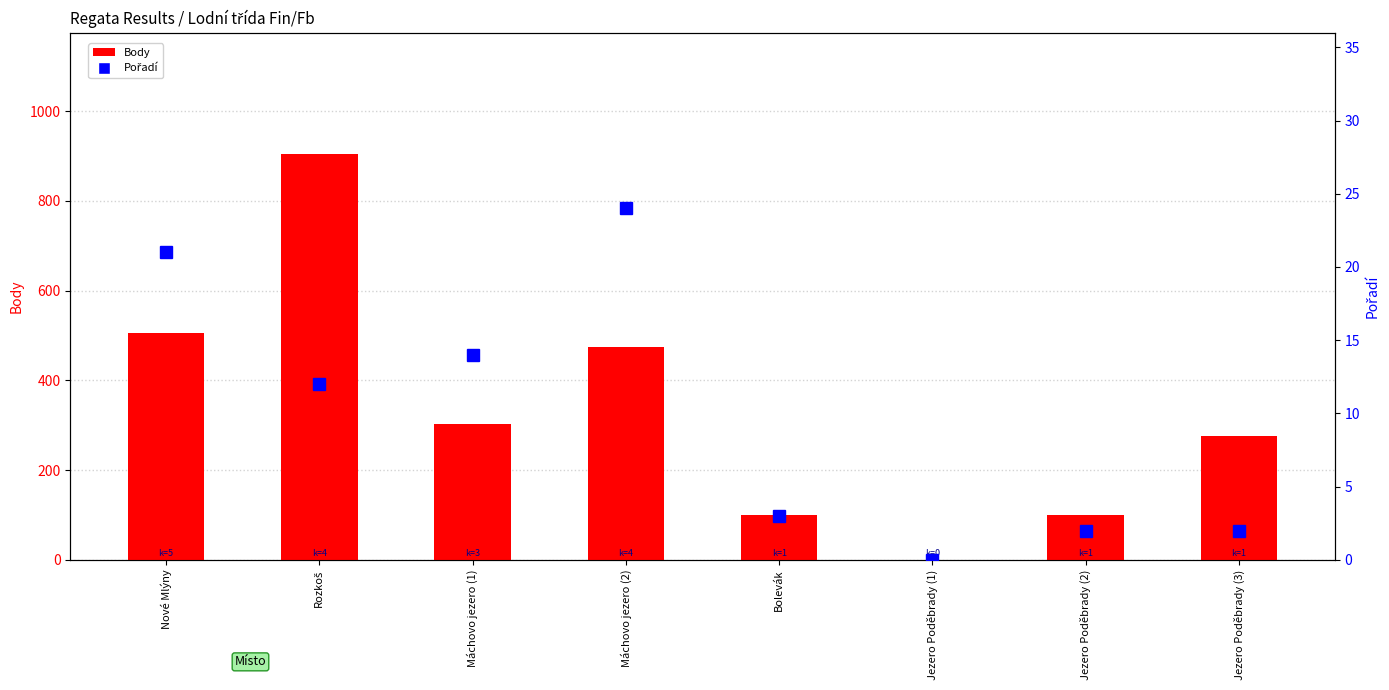

Count the number of data series in this chart.

2